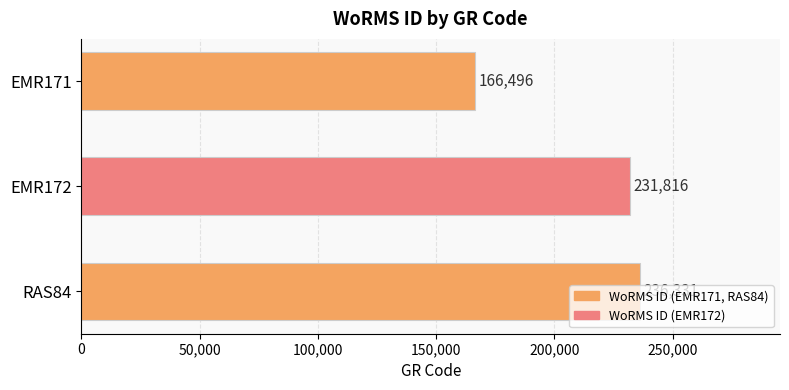

How many data points are less than 231816?

1